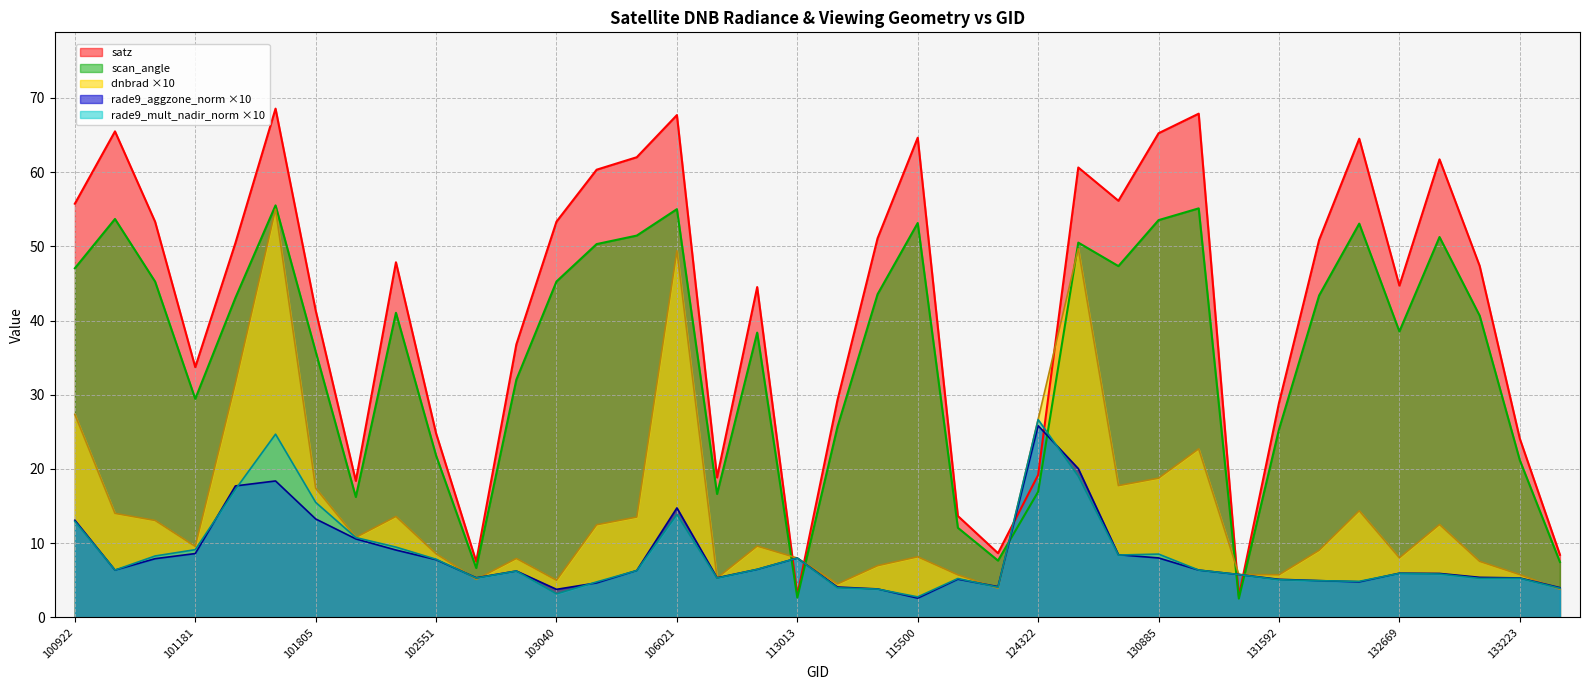

At which label does satz first exceed 47?

100922